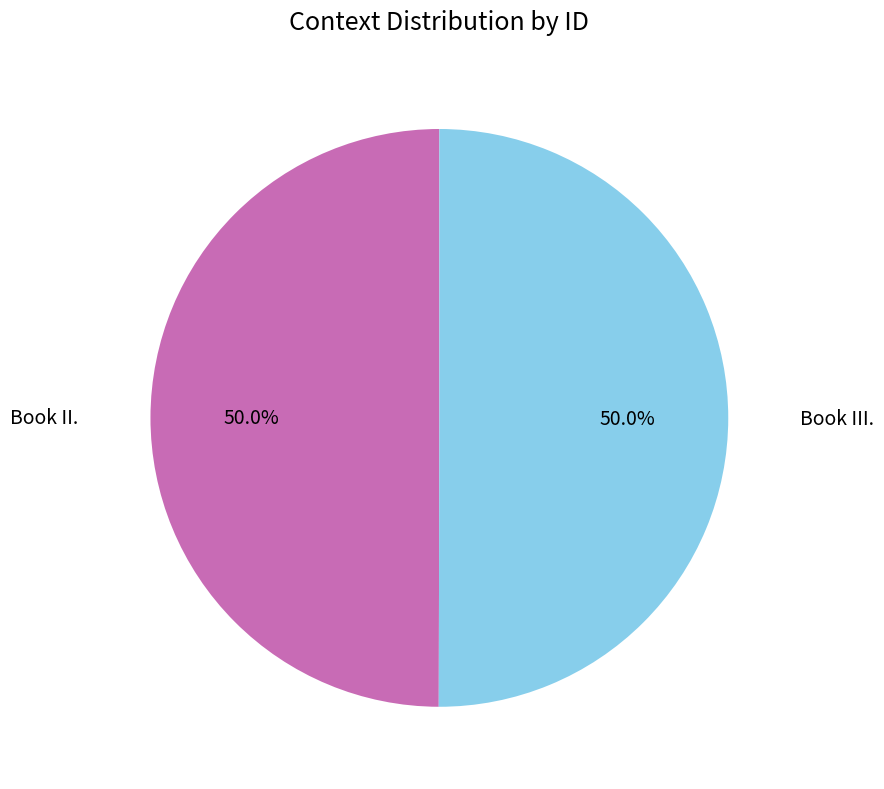

Approximately how many times larger is the value at Book II. compared to Book III.?

1.0